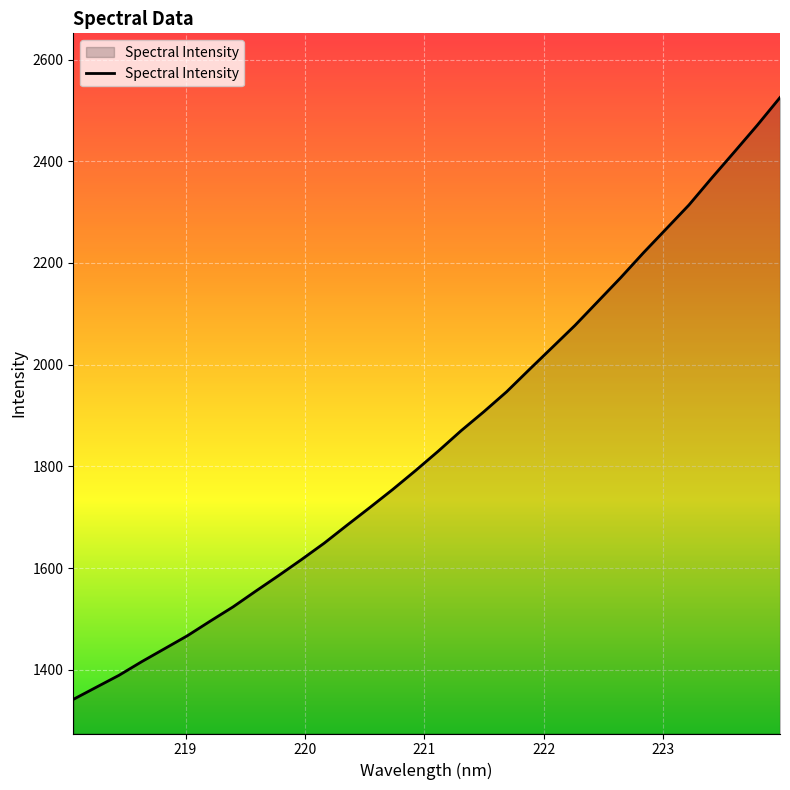

What is the greatest value displayed?

2525.3